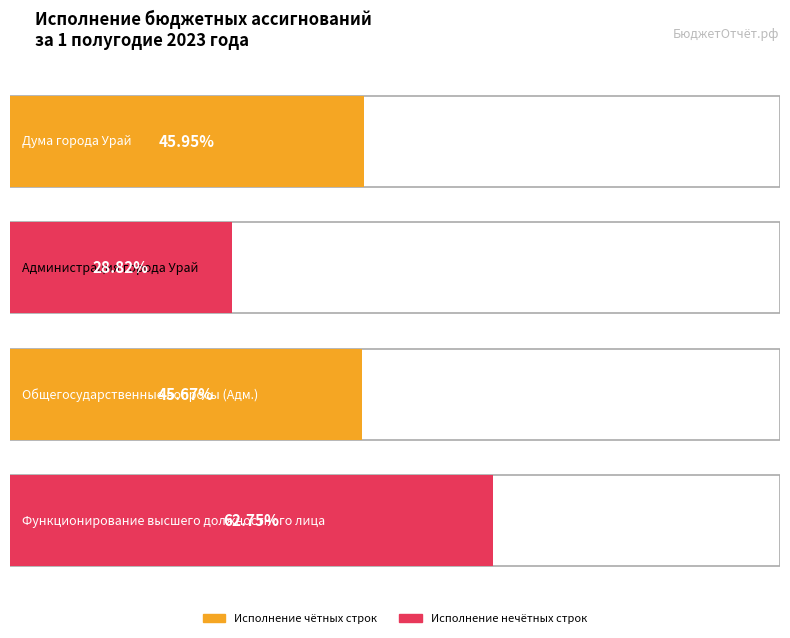

Is the value of Исполнено на 01.07.2023 at Функционирование высшего должностного лица greater than the value of План на 2023 год at ОБЩЕГОСУДАРСТВЕННЫЕ ВОПРОСЫ?

No